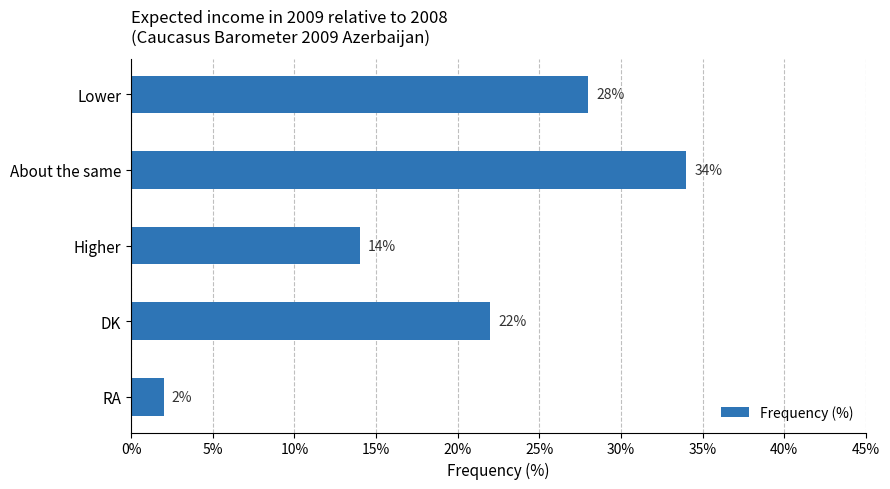

What is the sum of all values?

100